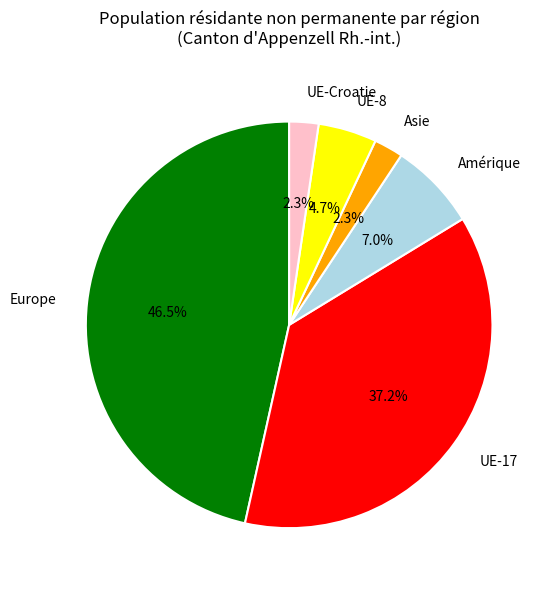

True or false: Asie accounts for 10% of the total.

False